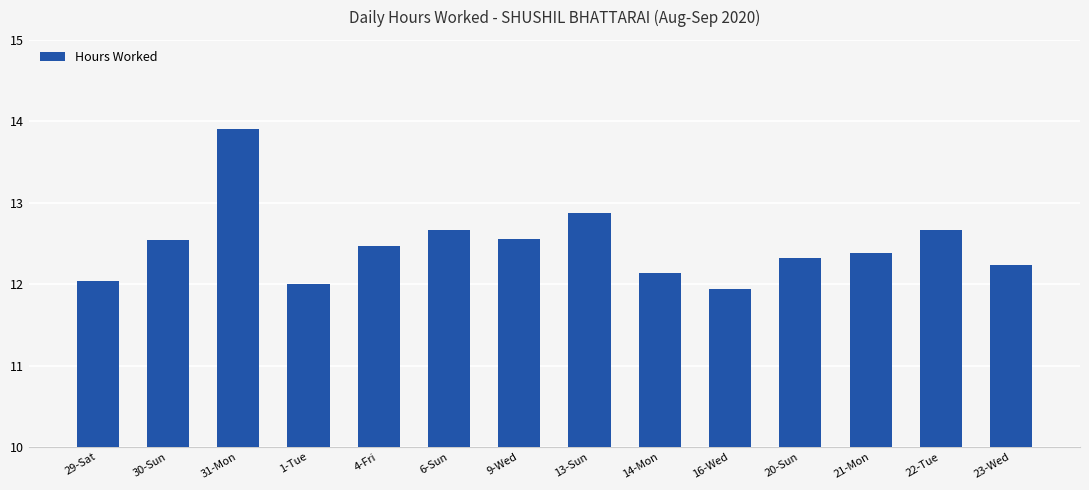

What is the difference between the maximum and second lowest values?

1.9